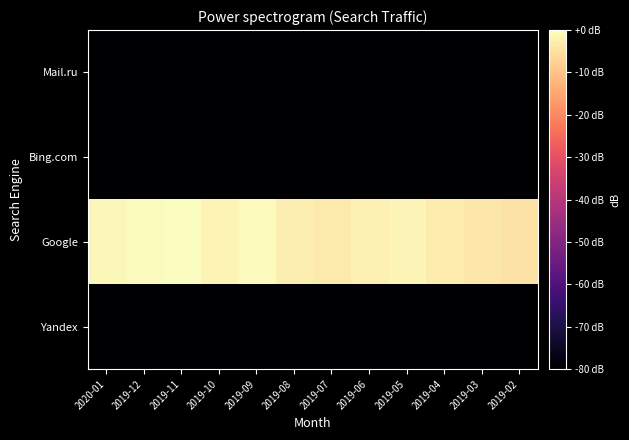

Reading right to left, list all the values displayed in this chart.

Yandex: 2019-02=-113.4	2019-03=-113.4	2019-04=-113.4	2019-05=-113.4	2019-06=-113.4	2019-07=-113.4	2019-08=-113.4	2019-09=-113.4	2019-10=-113.4	2019-11=-113.4	2019-12=-113.4	2020-01=-113.4
Google: 2019-02=-4.4	2019-03=-3.9	2019-04=-3.0	2019-05=-1.4	2019-06=-2.0	2019-07=-3.4	2019-08=-2.6	2019-09=-0.9	2019-10=-1.7	2019-11=0.0	2019-12=-0.4	2020-01=-1.1
Bing.com: 2019-02=-113.4	2019-03=-113.4	2019-04=-113.4	2019-05=-113.4	2019-06=-113.4	2019-07=-113.4	2019-08=-113.4	2019-09=-113.4	2019-10=-113.4	2019-11=-113.4	2019-12=-113.4	2020-01=-113.4
Mail.ru: 2019-02=-113.4	2019-03=-113.4	2019-04=-113.4	2019-05=-113.4	2019-06=-113.4	2019-07=-113.4	2019-08=-113.4	2019-09=-113.4	2019-10=-113.4	2019-11=-113.4	2019-12=-113.4	2020-01=-113.4